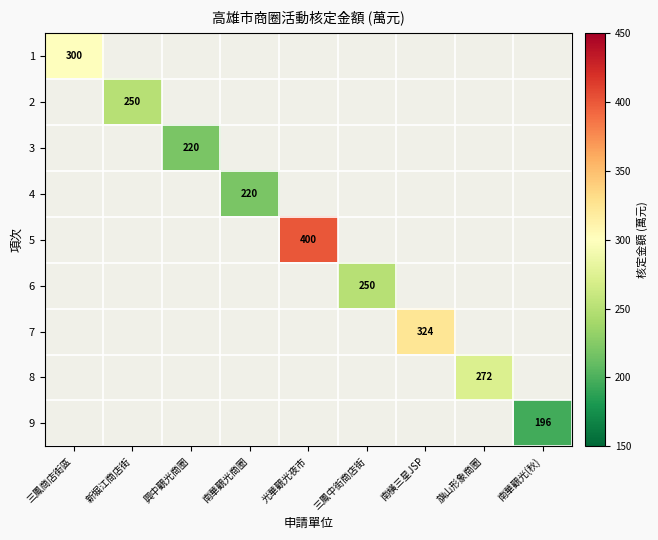

The 1 series shows 300 at 三鳳商店街區. True or false?

True